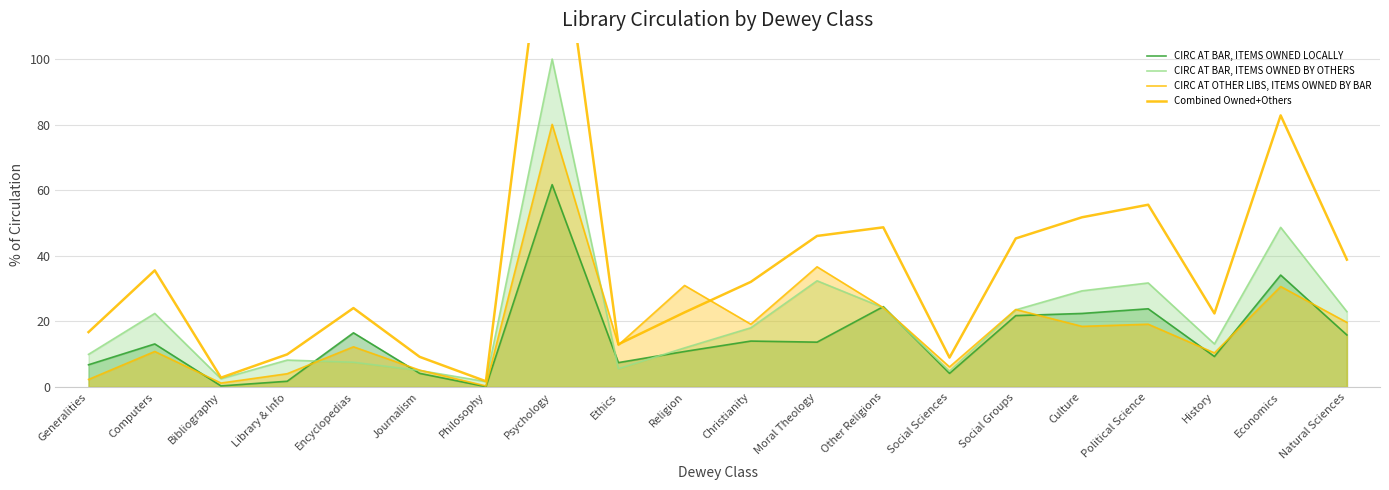

Read the Combined Owned+Others value at Culture.

51.8